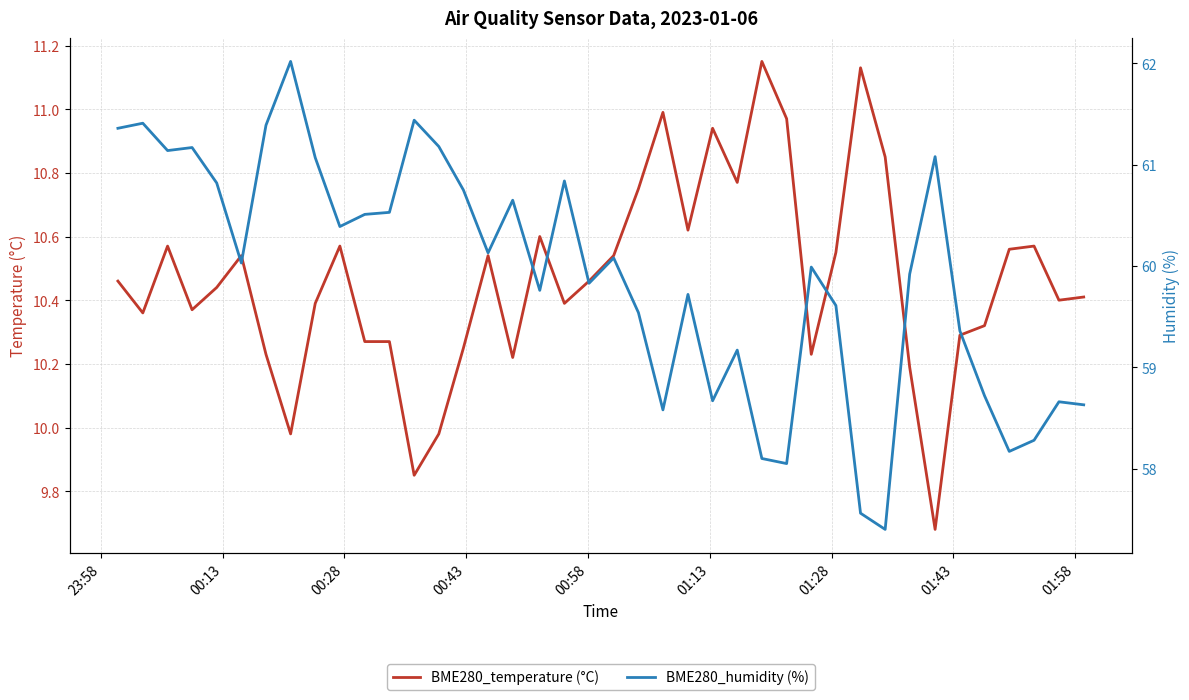

Count the number of categories in the chart.

40